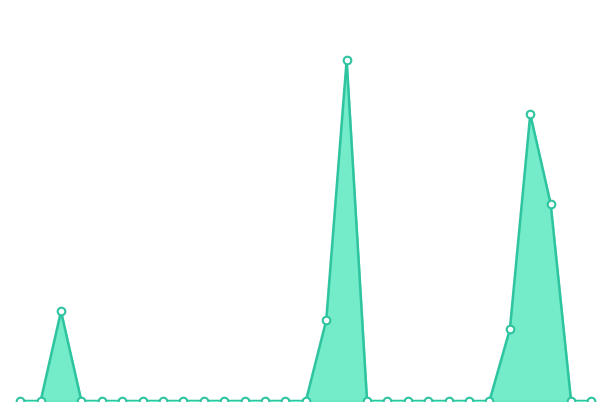

Does the chart have visible grid lines?

No